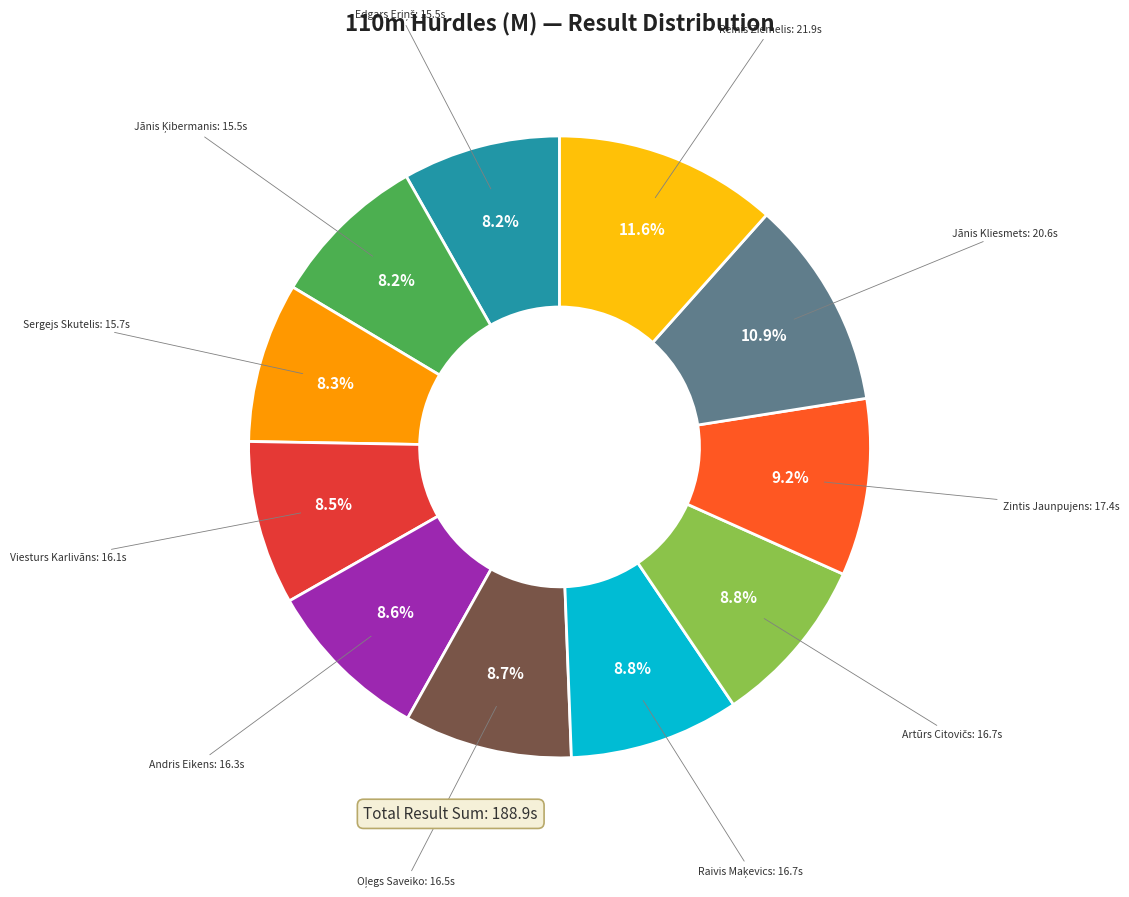

Is there any slice that represents more than half of the pie?

No